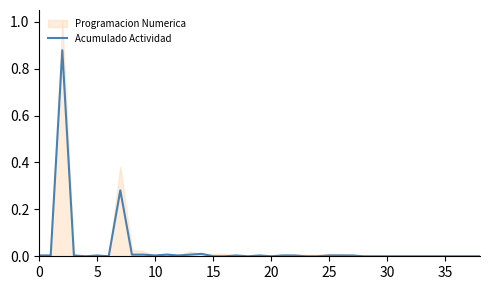

How many data points are above 0?

20